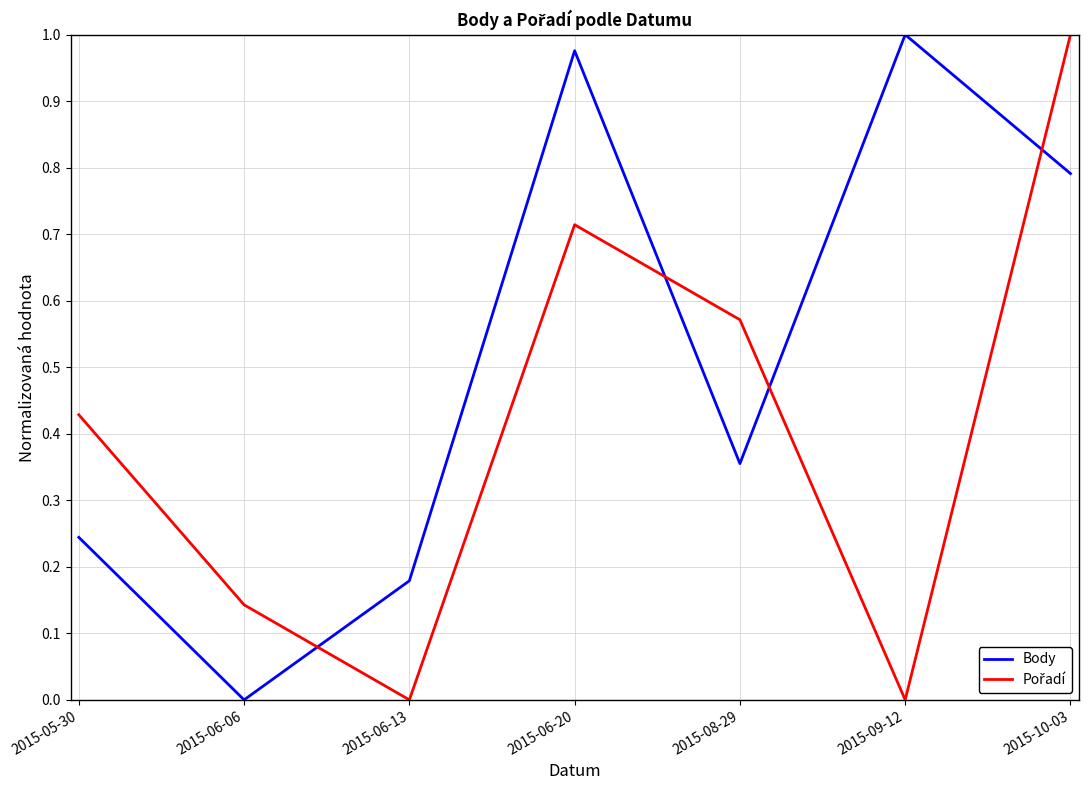

Which series changed the most between 2015-06-13 and 2015-06-20?

Body